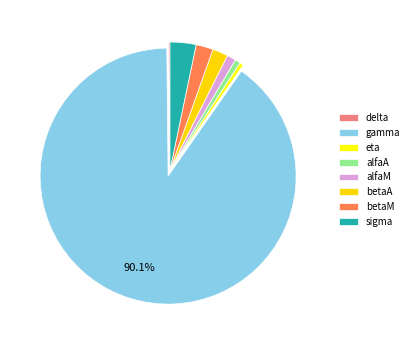

Between alfaA and gamma, which is larger?

gamma